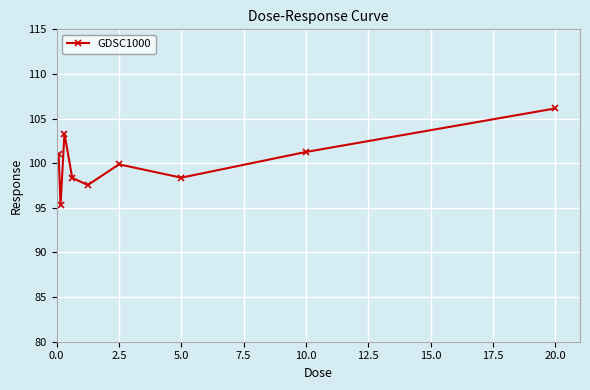

What is the sum of all values?

901.2